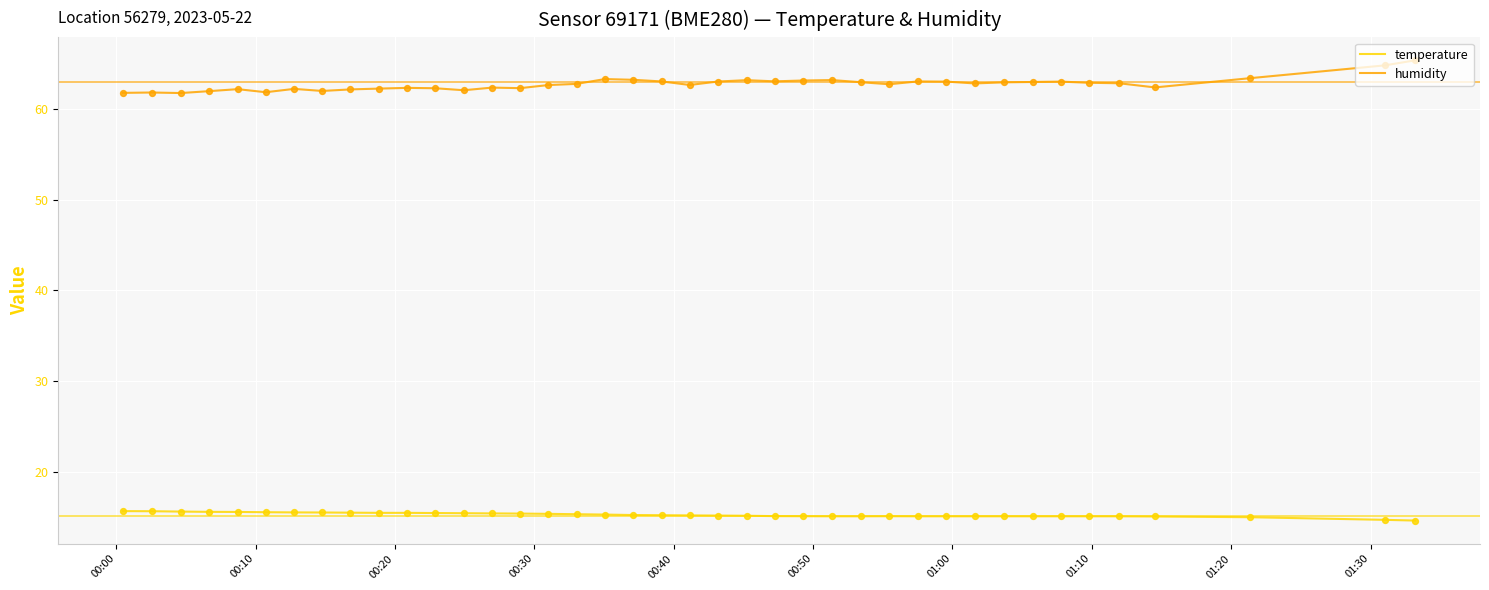

Which series has the largest total across all categories?

humidity